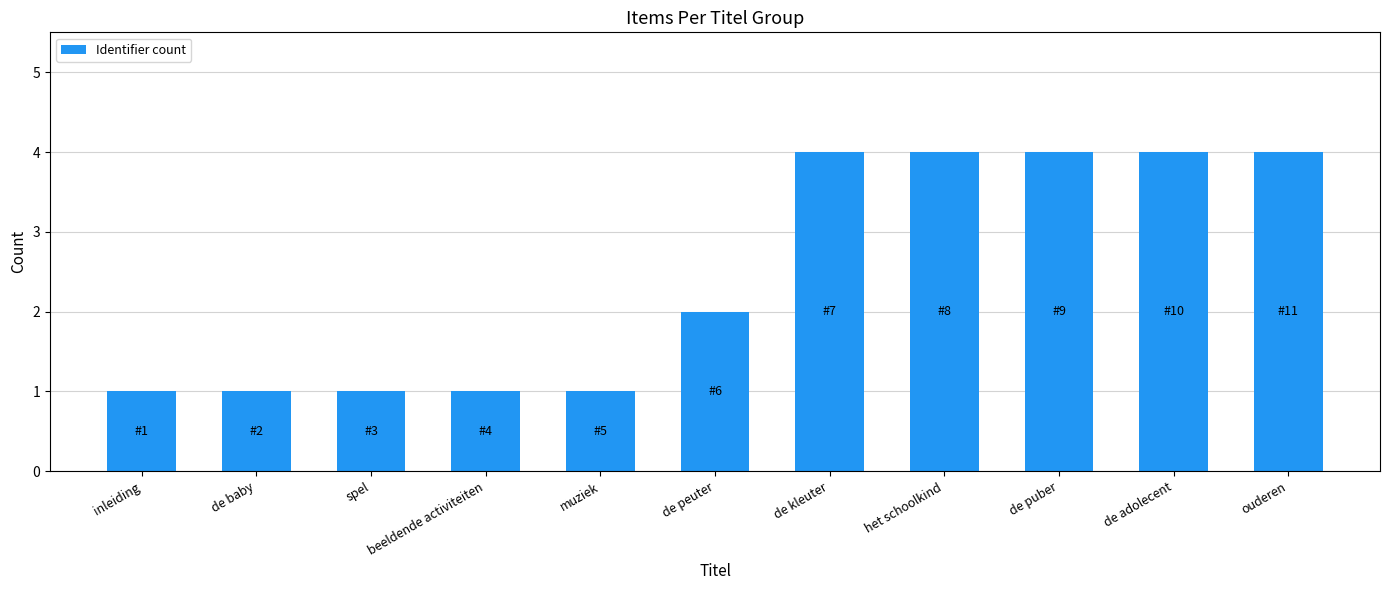

What is the difference between the maximum and minimum values?

3